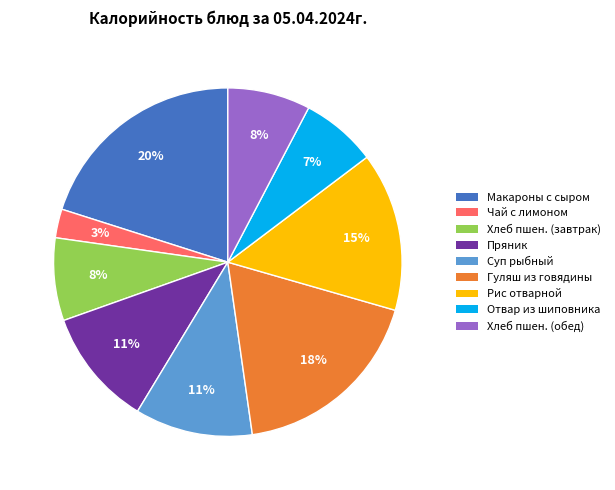

Is there any slice that represents more than half of the pie?

No